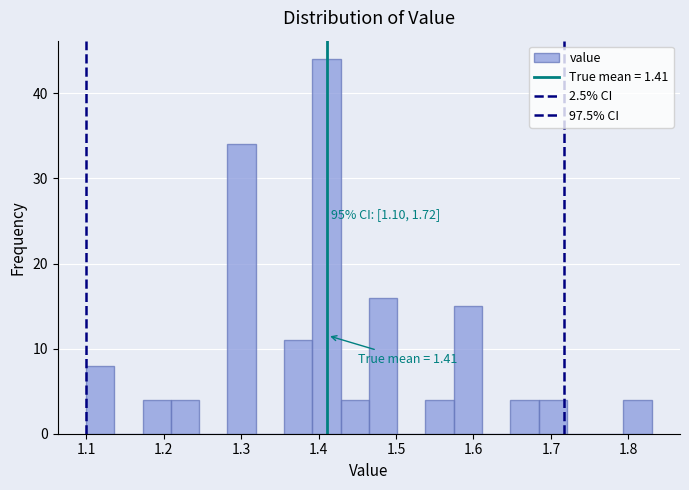

Read against the x-axis, roughly where is the centre of the tallest bar?

1.41